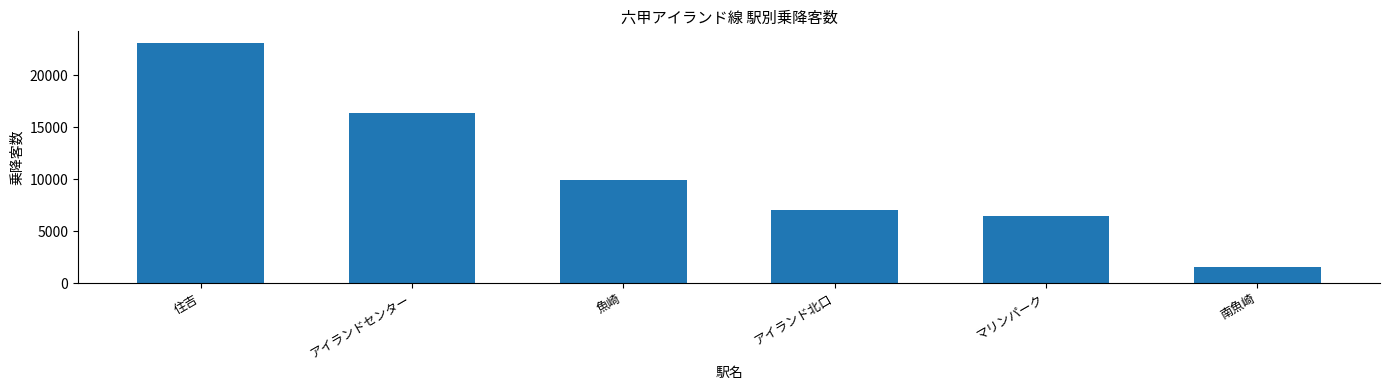

Approximately how many times larger is the value at 南魚崎 compared to アイランド北口?

0.2